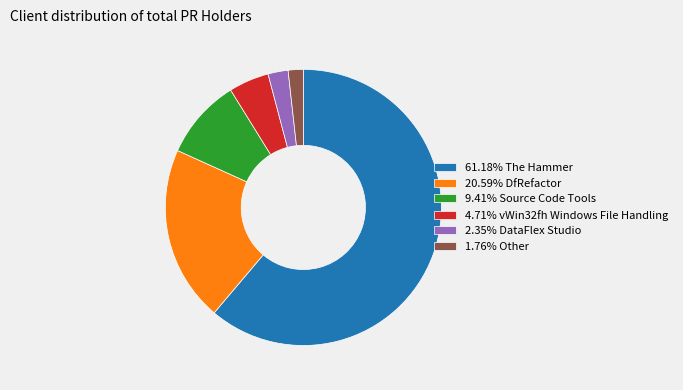

Approximately how many times larger is the value at 61.18% The Hammer compared to 1.76% Other?

34.7